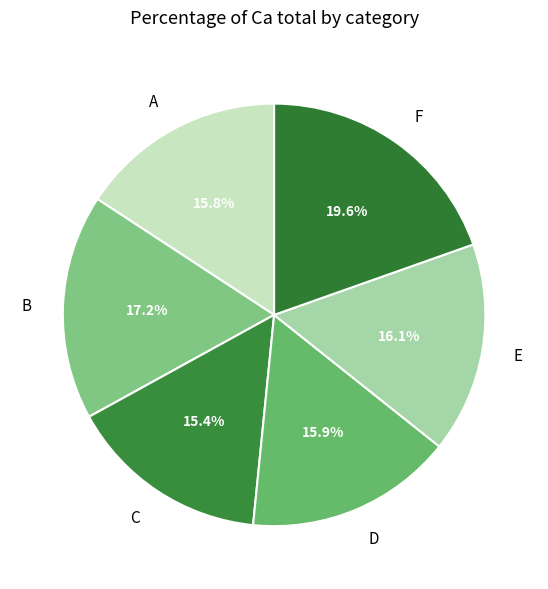

Is it true that F is 20% of the pie?

True